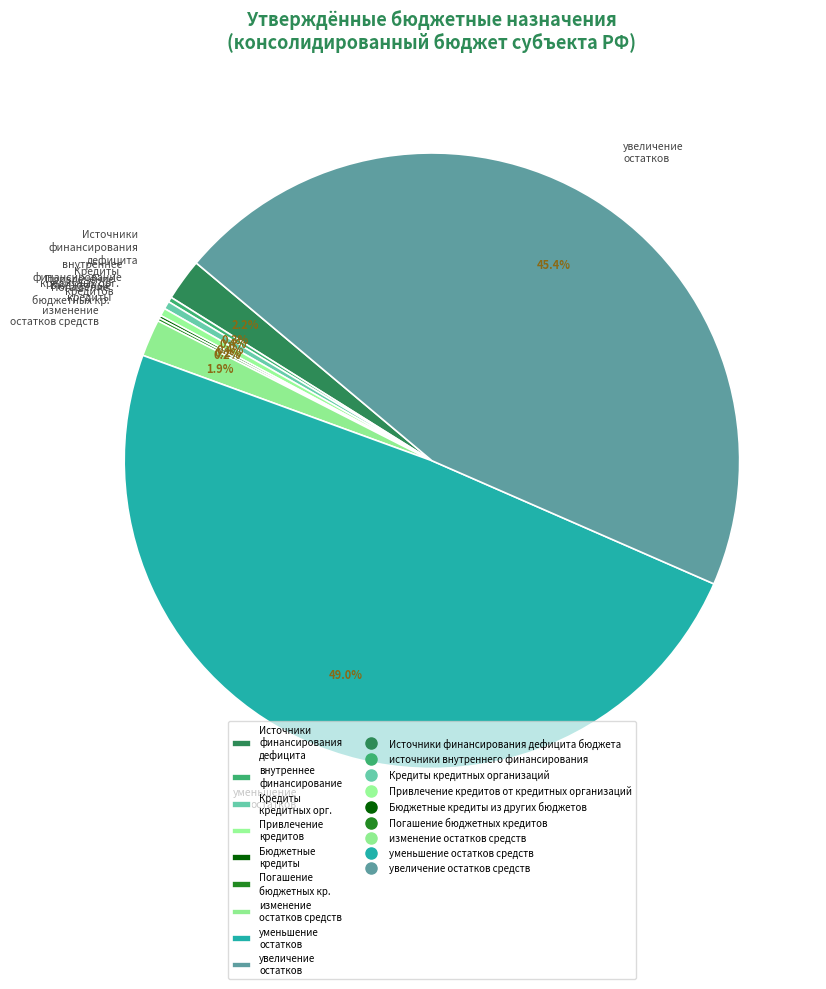

Is there a majority slice in this chart?

No